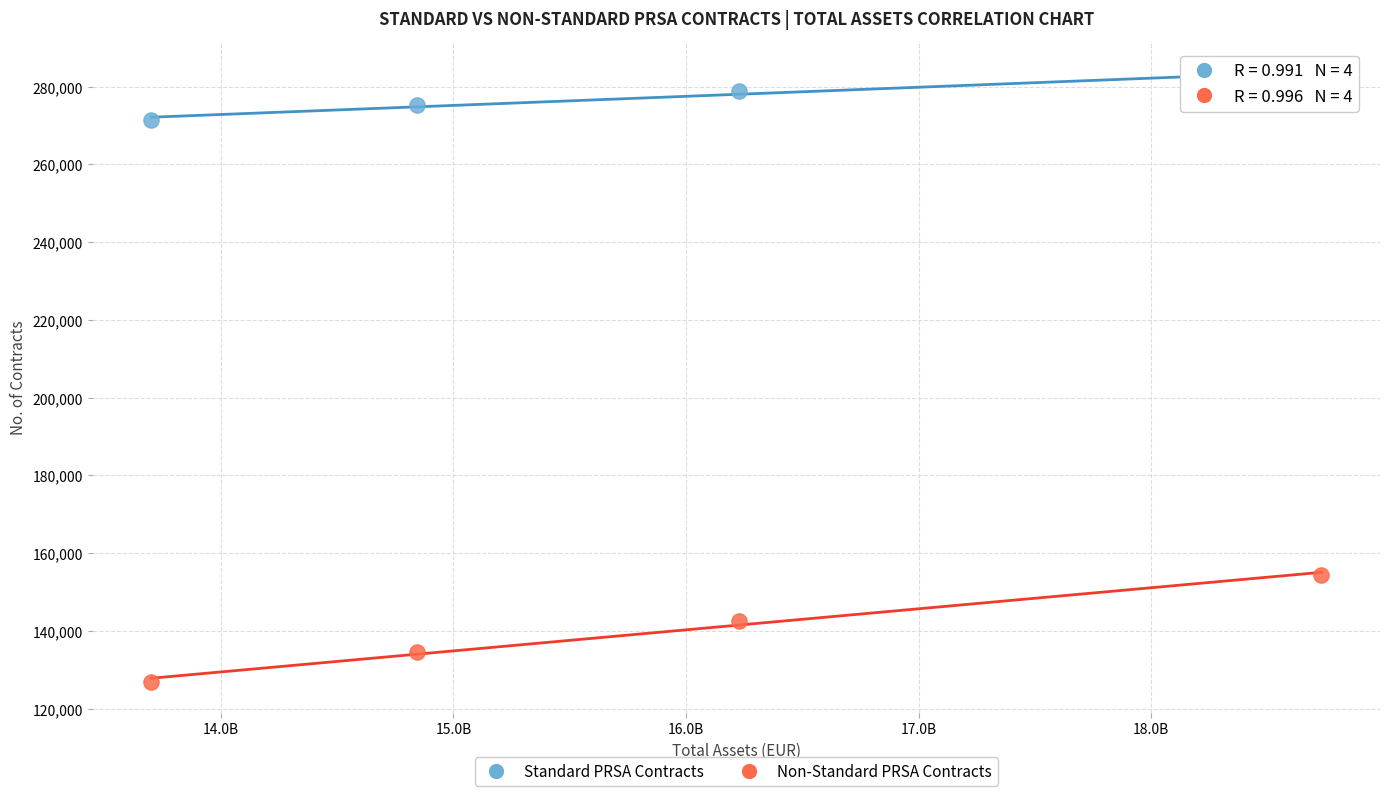

Across all data points, what is the average Y value?

208424